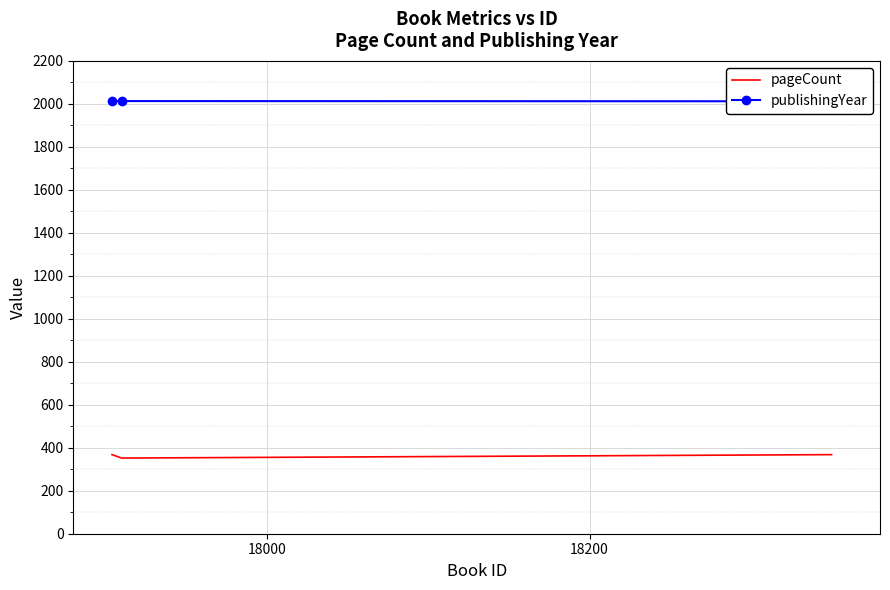

What is the lowest value of the pageCount series?

352